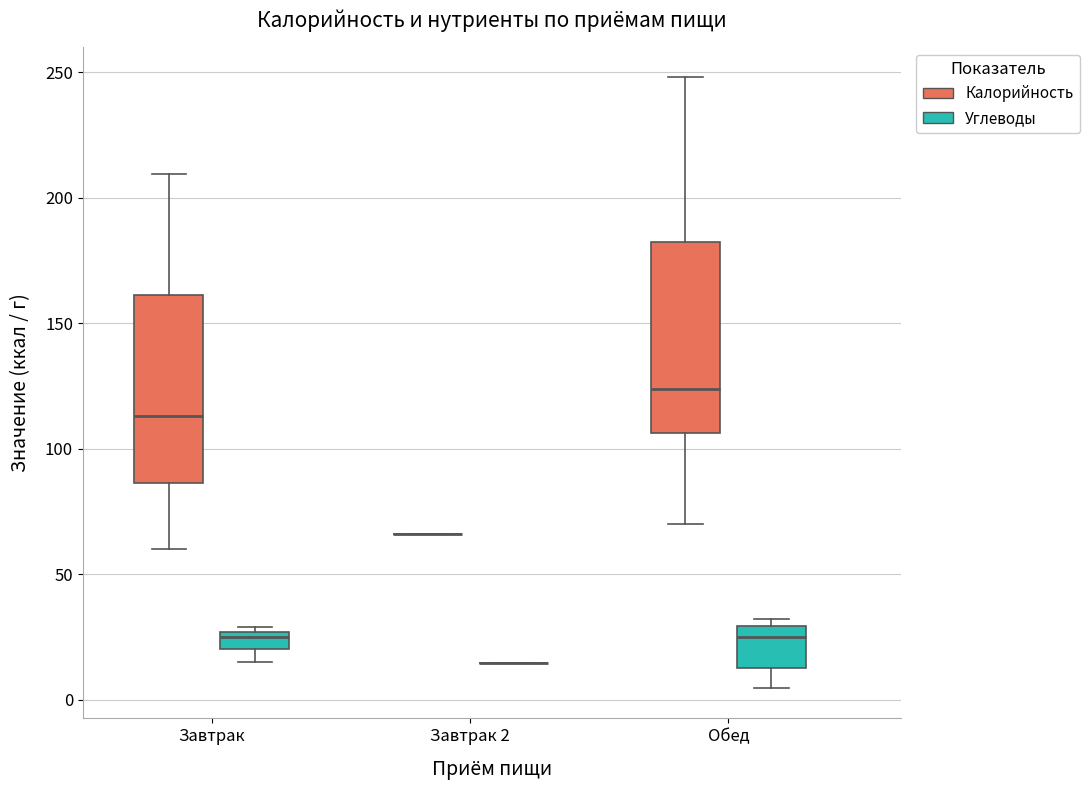

Where is the lower edge of the box for Обед (Углеводы) on the y-axis? The values are not printed on the chart, so give them approximately, as read against the axis.

15